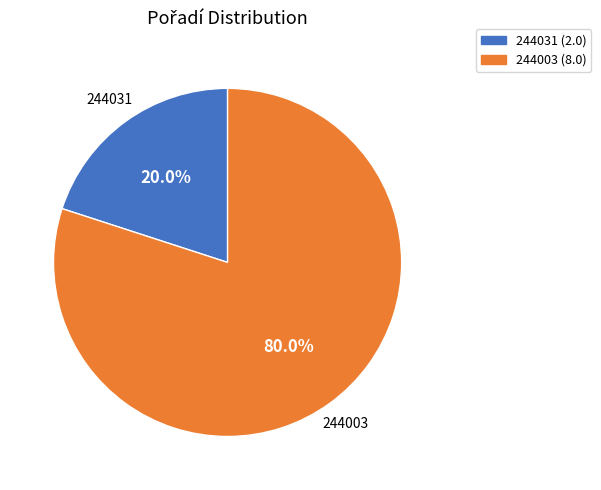

What portion of the pie excludes 244031?

80.0%